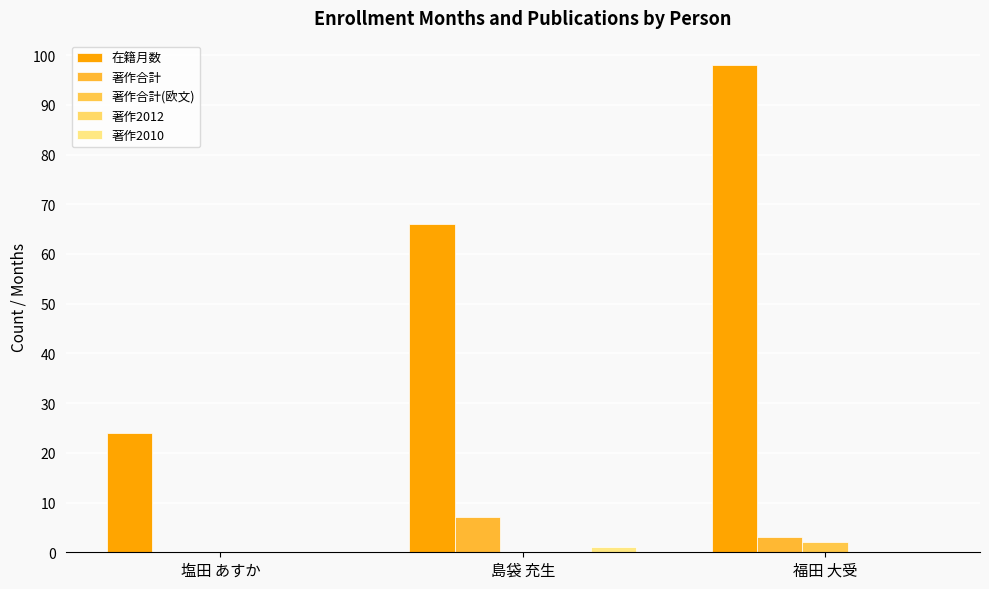

At 塩田 あすか, list the series in order from largest to smallest.

在籍月数, 著作合計, 著作合計(欧文), 著作2012, 著作2010